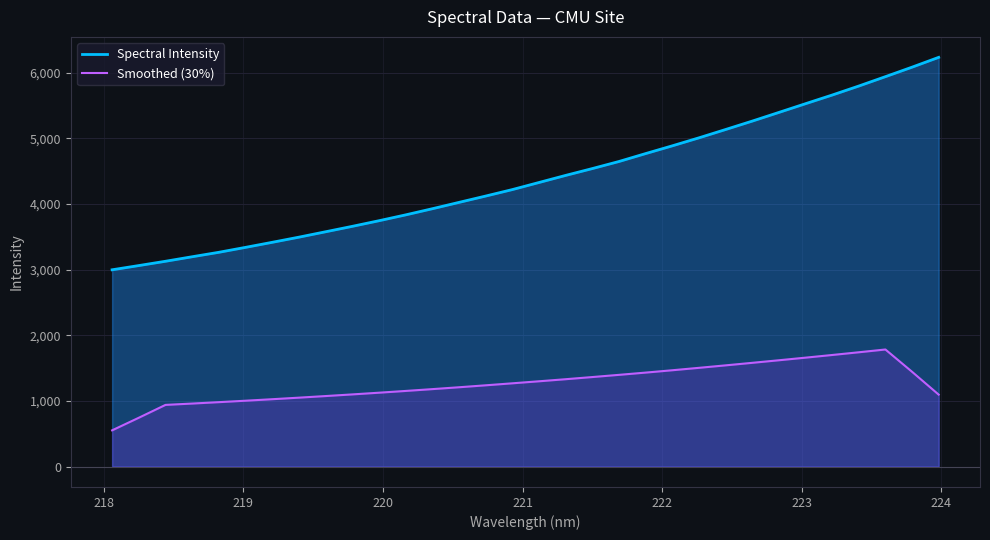

What is the difference between the maximum and minimum values in the Spectral Intensity series?

3235.1